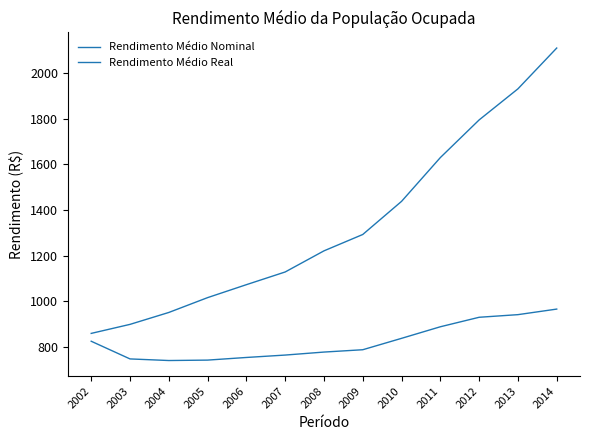

Is this an area chart (filled region under the line)?

No